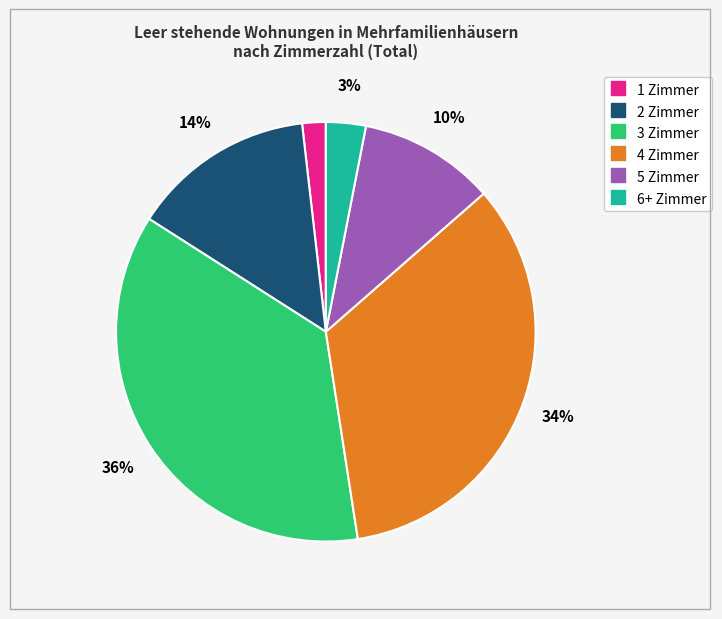

What percentage is the 3 Zimmer slice, to the nearest percent?

36%